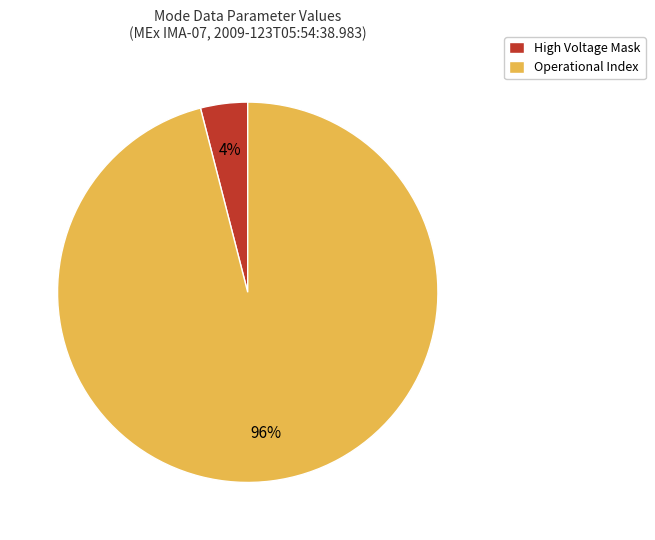

Do Operational Index and High Voltage Mask together represent more than half of the pie?

Yes